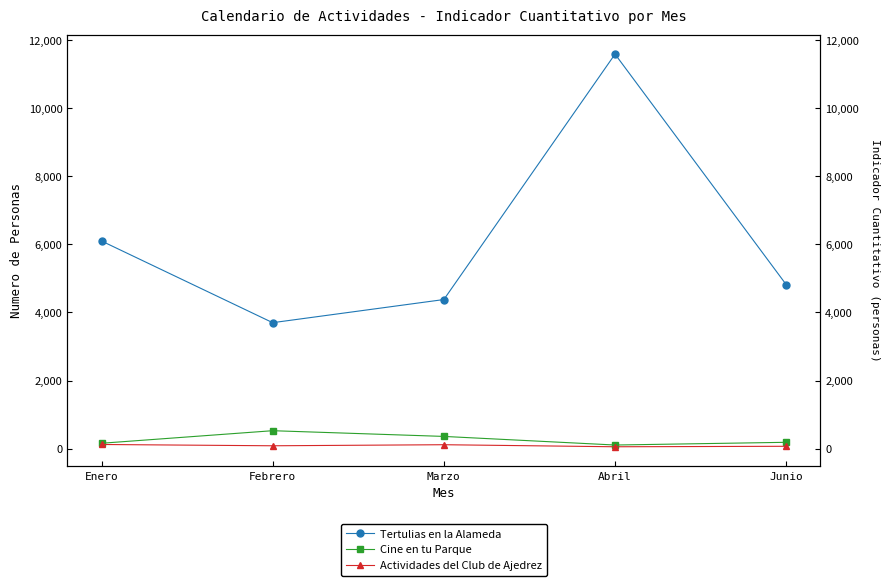

In Actividades del Club de Ajedrez, how many points are lower than both neighbors (excluding endpoints)?

2